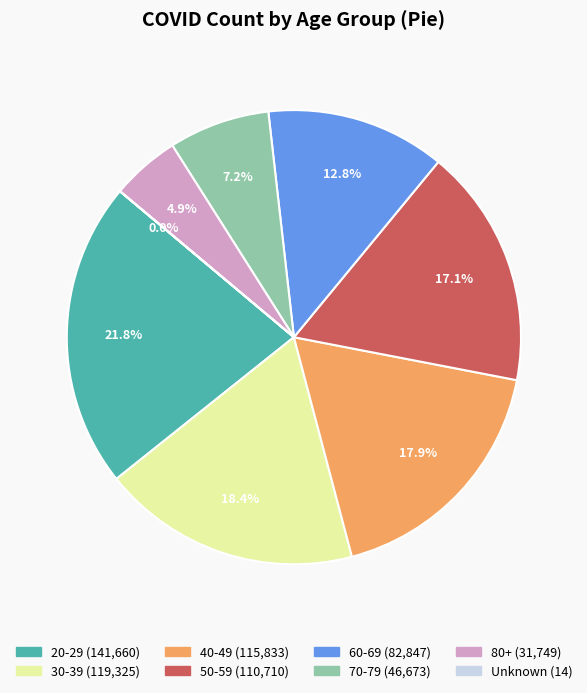

Does any single category account for the majority?

No